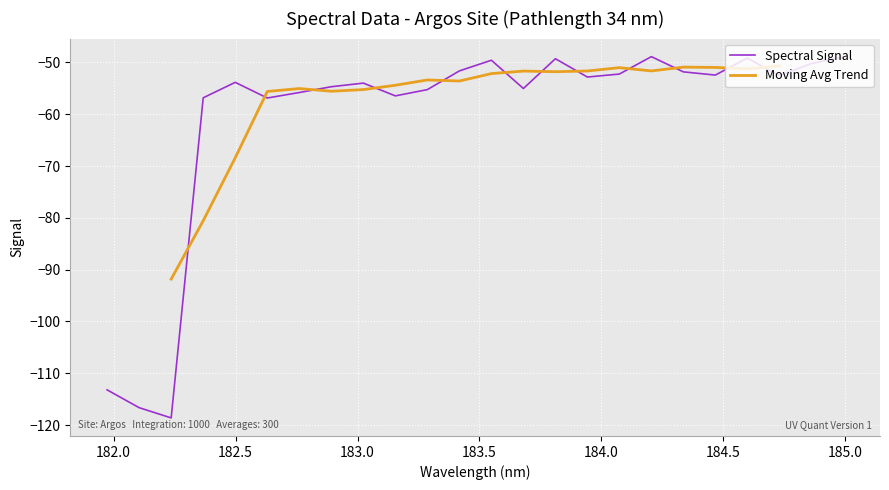

What is the highest value of the Spectral Signal series?

-48.9